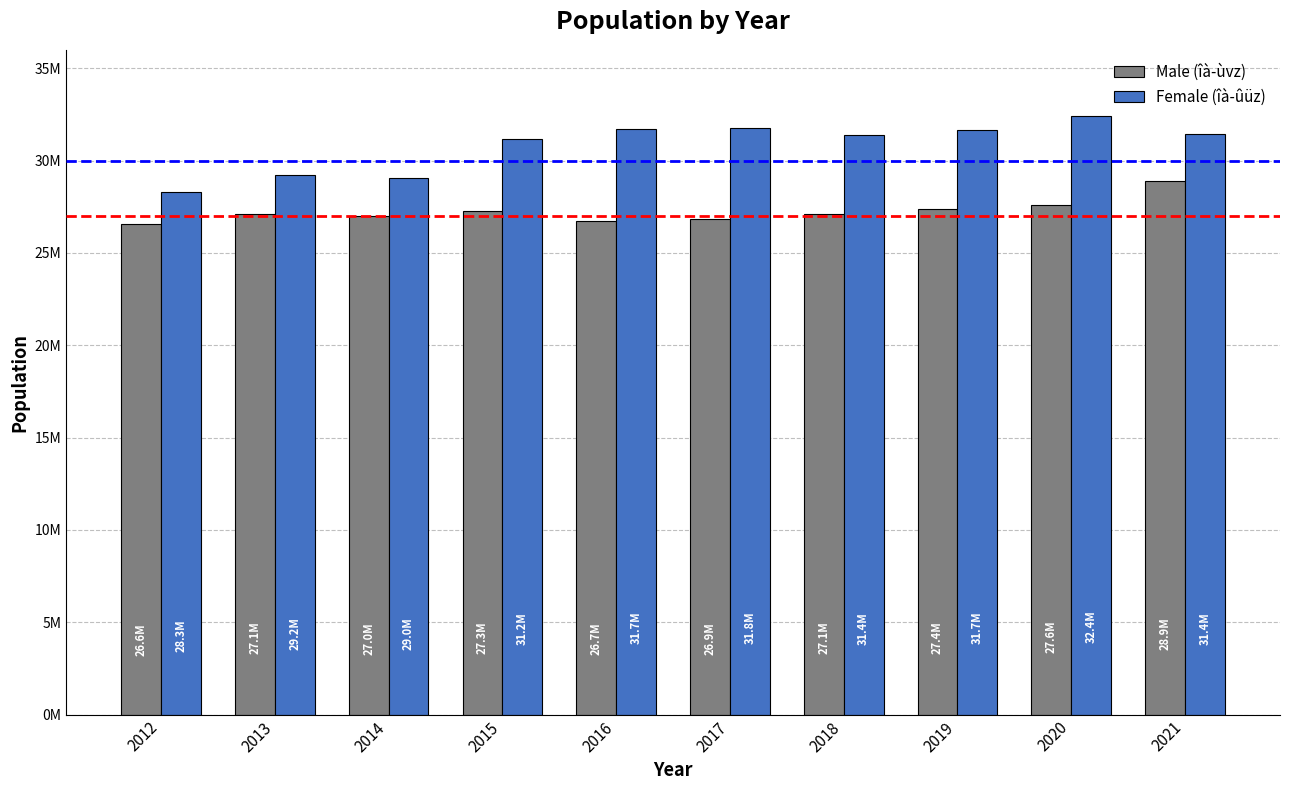

True or false: Female (îà­ûüz) has a value of 31445737 at 2021.

True